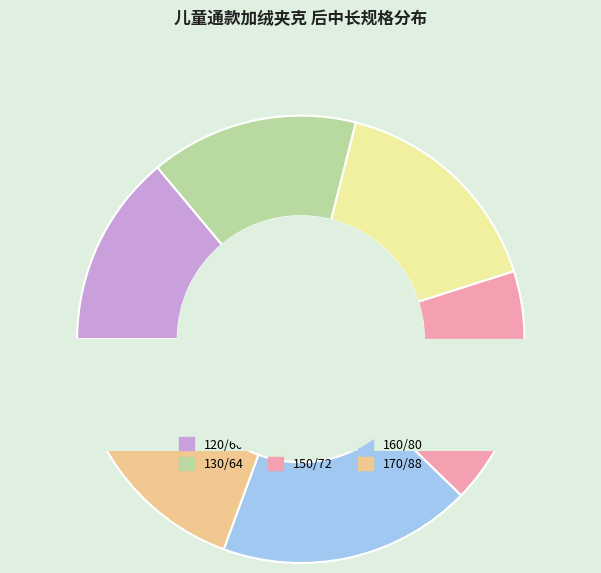

Count the number of slices in the pie.

6